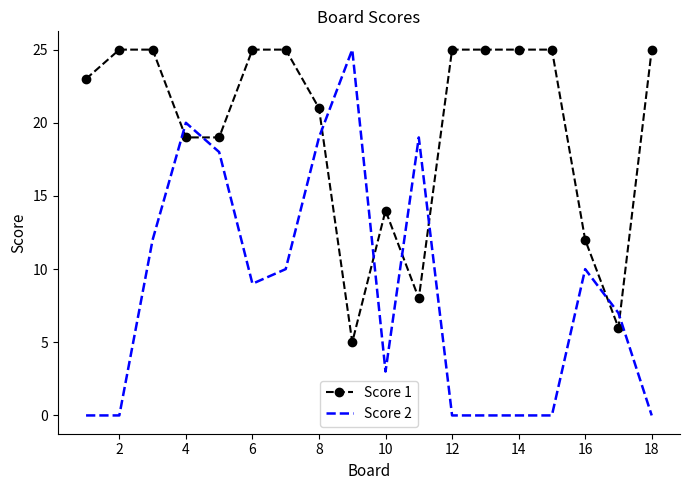

What is the difference between the maximum and minimum values in the Score 1 series?

20